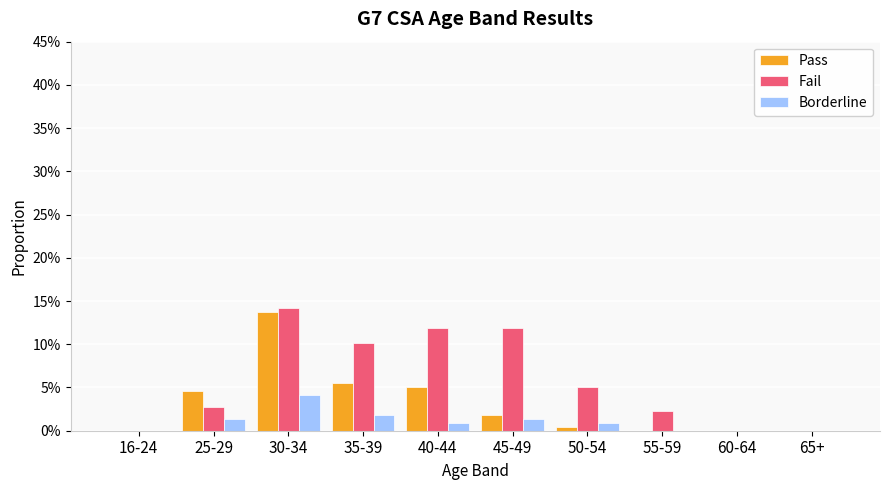

Does the chart contain stacked bars?

No